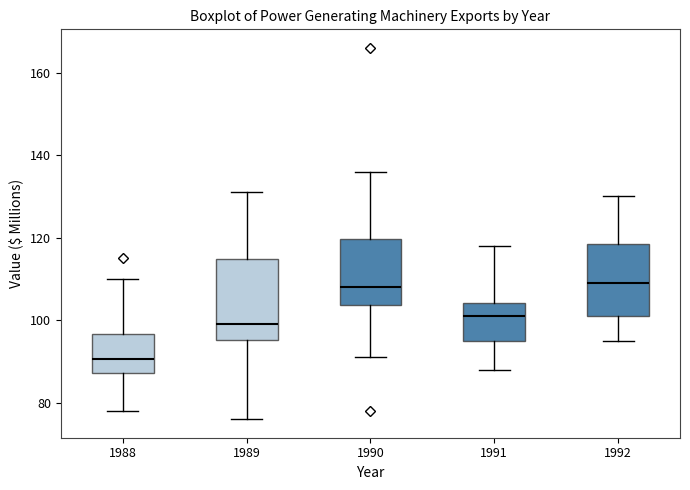

Reading left to right, transcribe this box plot: for each box, give where its median line is, the range the box spans, and where its two whiskers end, as read against the y-axis. The values are not printed on the chart, so give them approximately, as read against the axis.

1988: median 90, box 88 to 96, whiskers 78 to 110
1989: median 100, box 96 to 114, whiskers 76 to 132
1990: median 108, box 104 to 120, whiskers 92 to 136
1991: median 102, box 96 to 104, whiskers 88 to 118
1992: median 110, box 102 to 118, whiskers 96 to 130